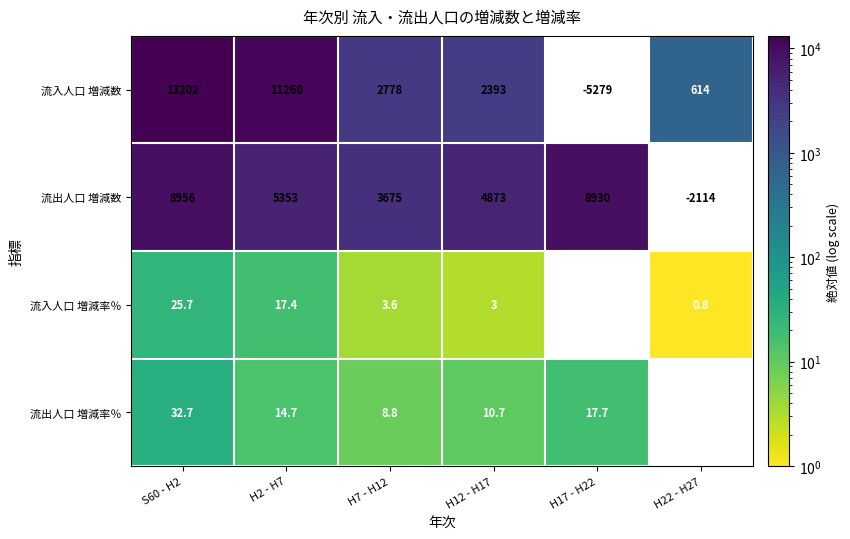

Is it true that 流入人口 増減率％ equals 1.5 at H12 - H17?

False